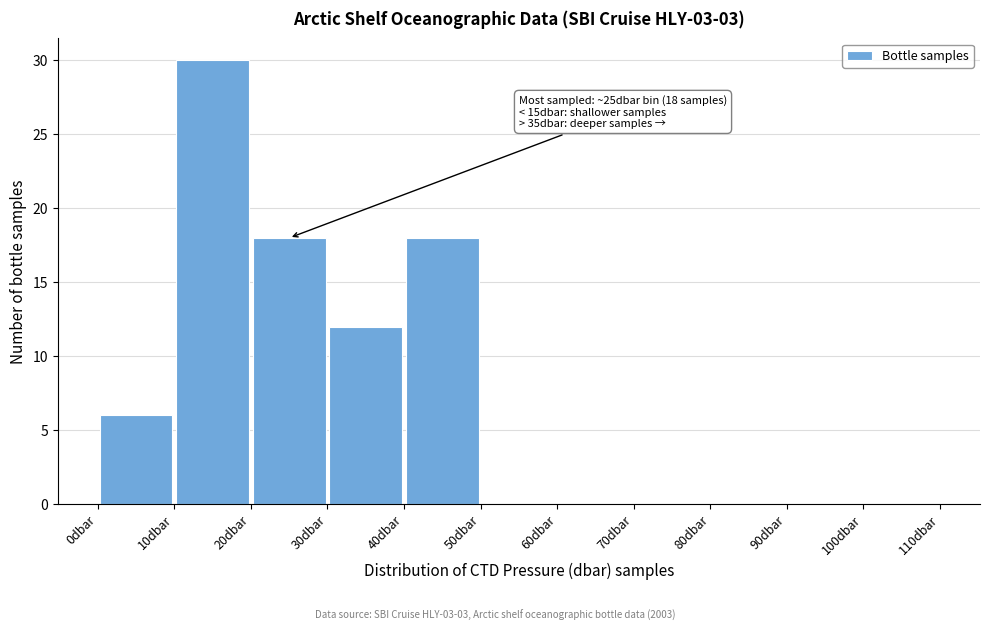

Over which range of the x-axis is the bar tallest?

10 to 20